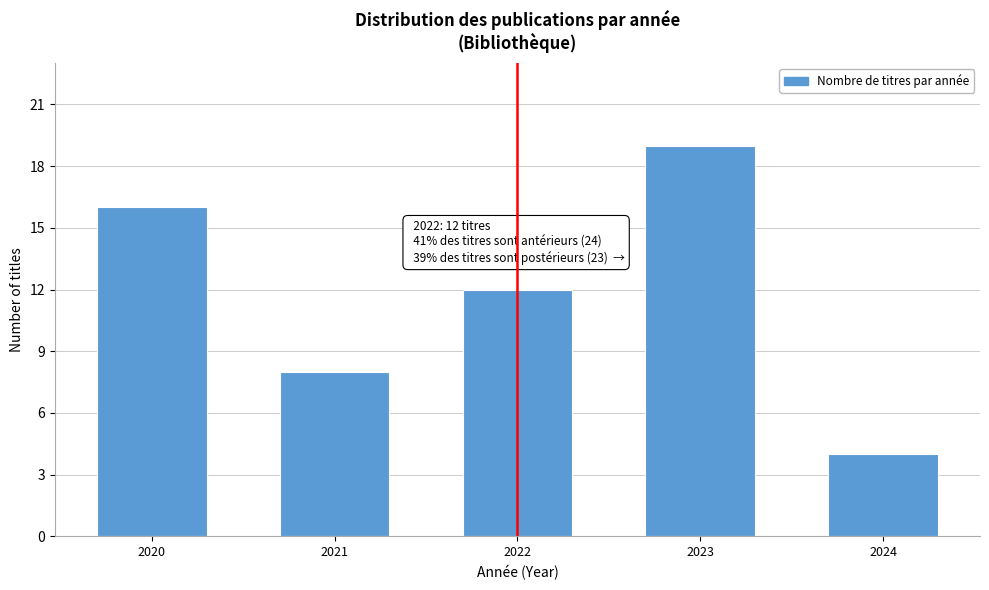

Reading right to left, list all the values displayed in this chart.

4	19	12	8	16